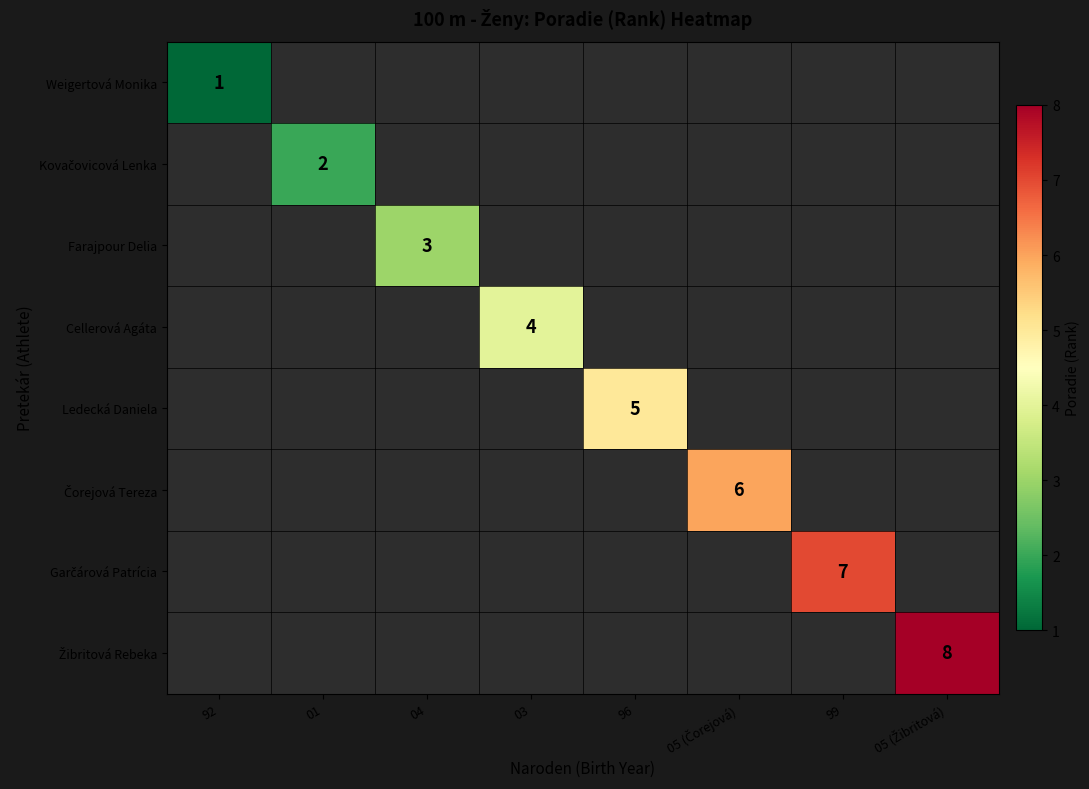

Rank the series by their average value, from lowest to highest.

Weigertová Monika, Kovačovicová Lenka, Farajpour Delia, Cellerová Agáta, Ledecká Daniela, Čorejová Tereza, Garčárová Patrícia, Žibritová Rebeka